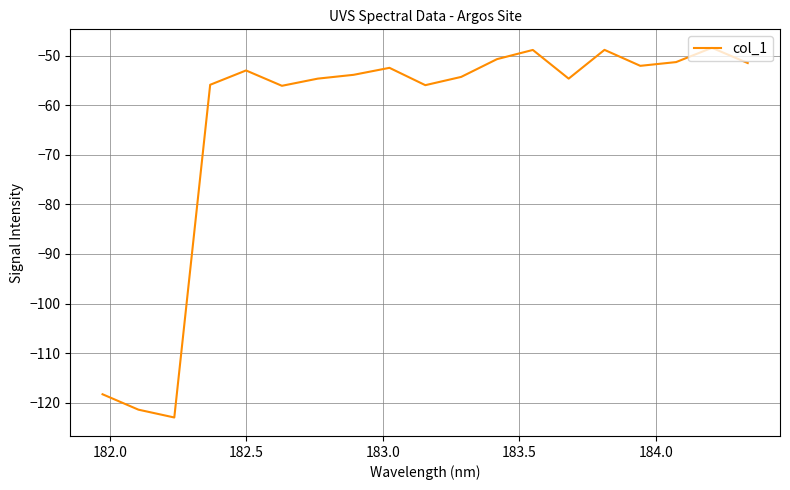

What is the difference between the maximum and minimum values?

74.6